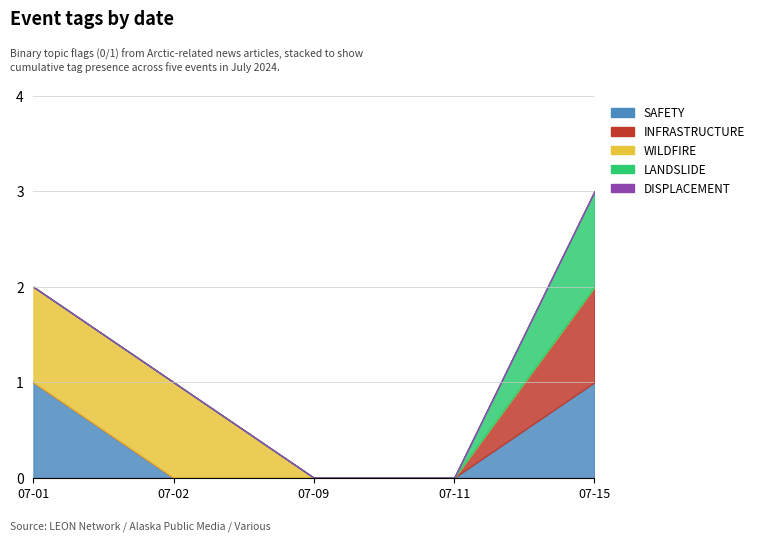

The SAFETY series shows 1 at 2024-07-01. True or false?

True